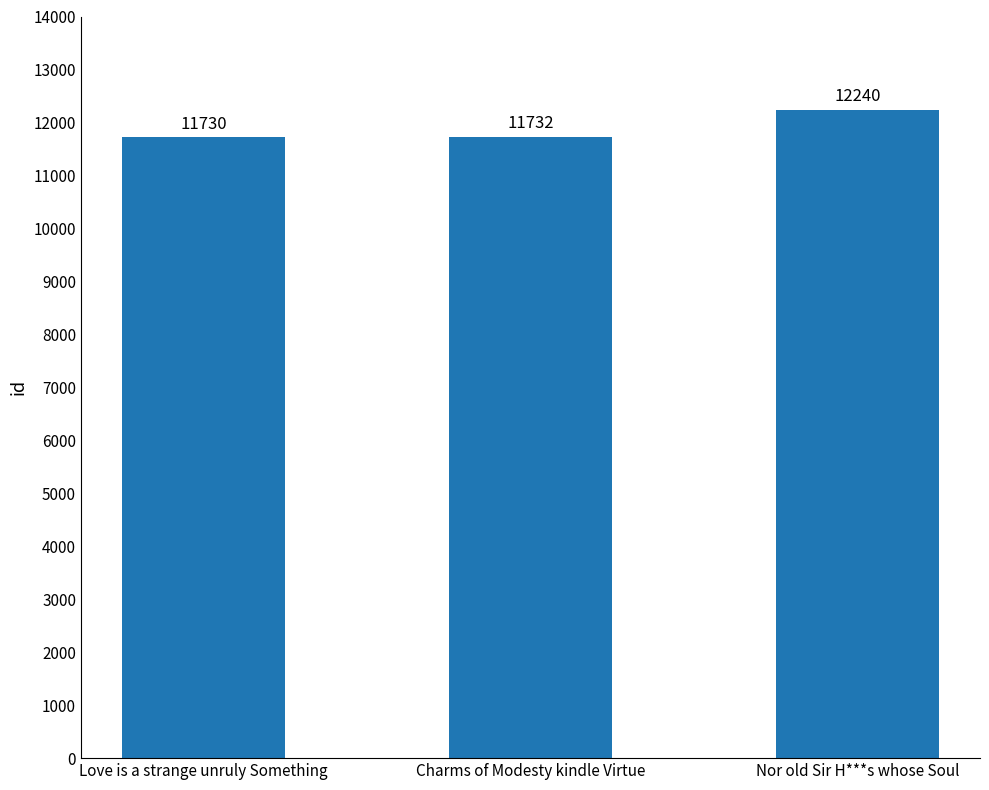

What is the difference between the values at Charms of Modesty kindle Virtue and Nor old Sir H***s whose Soul?

508